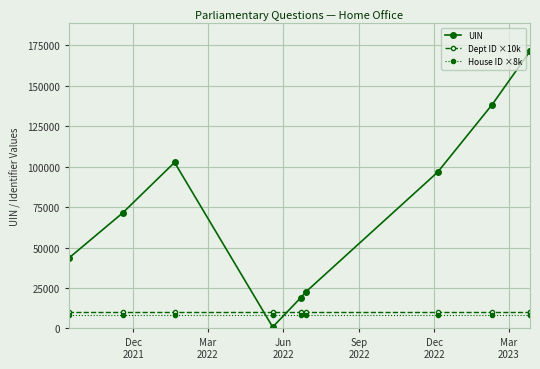

At which label is Dept ID ×10k closest to 10000?

Dec
2021